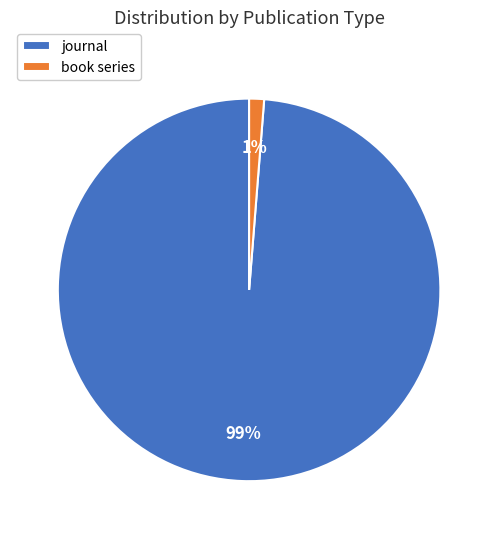

How many slices are in this pie chart?

2